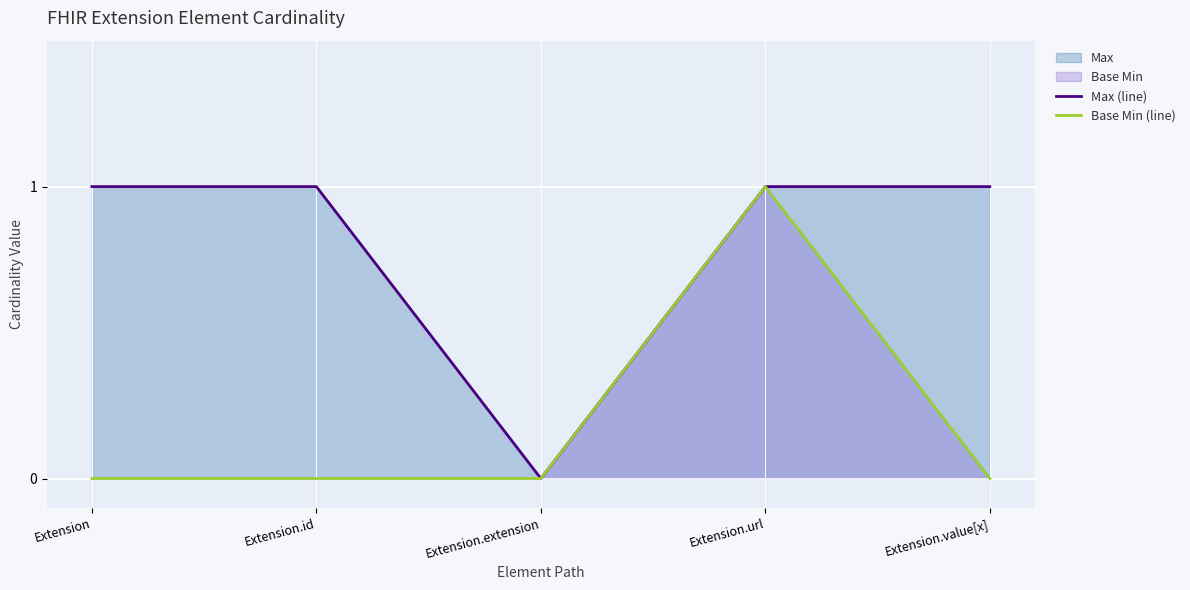

Reading right to left, list all the values displayed in this chart.

Max (line): 1	1	0	1	1
Base Min (line): 0	1	0	0	0